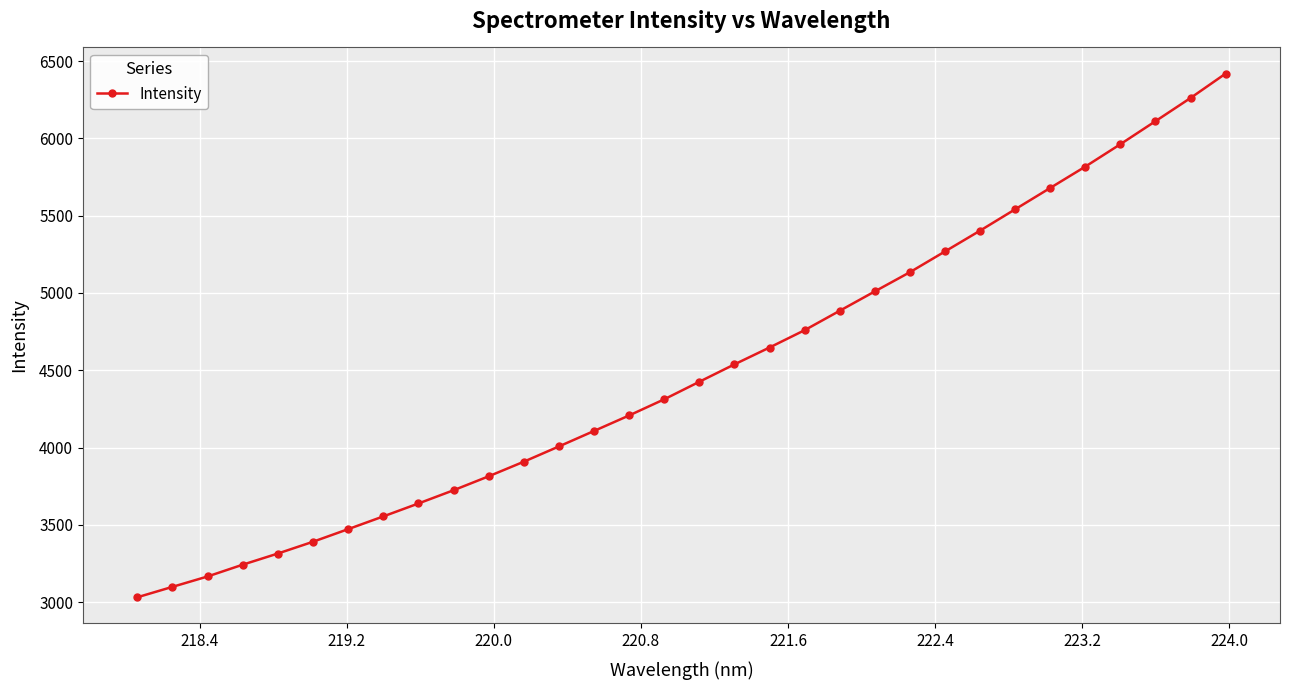

What is the value of the 10th point from the left?

3723.8